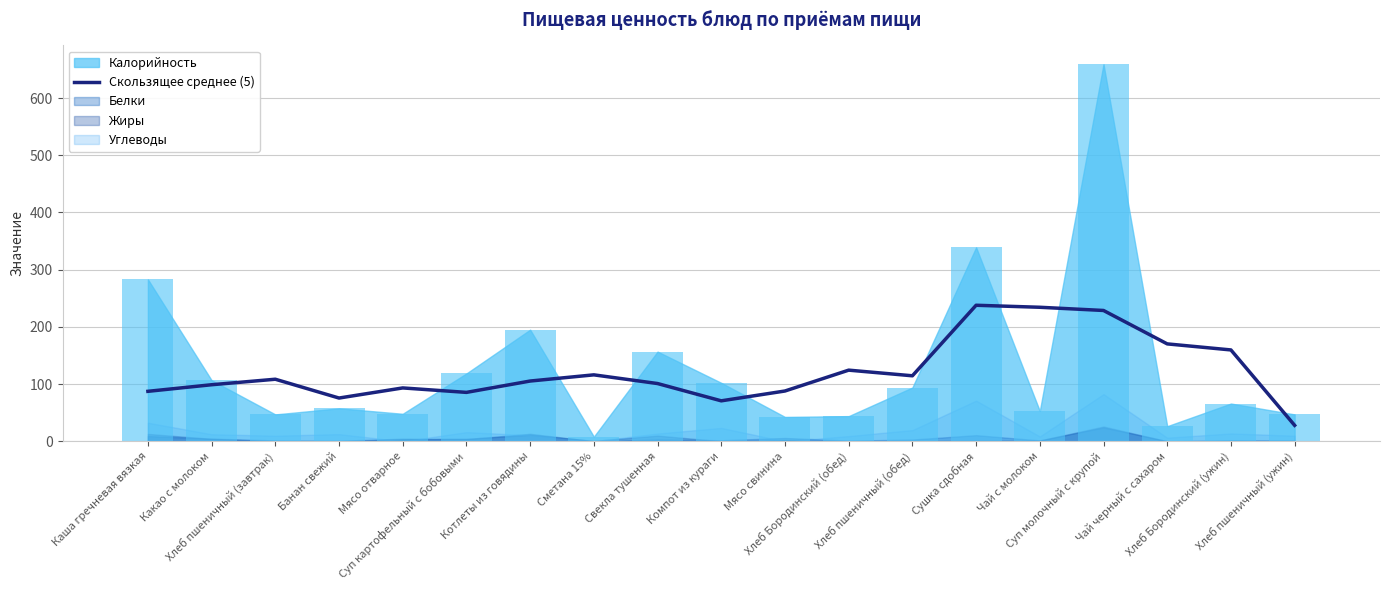

How many values are below 105?

9